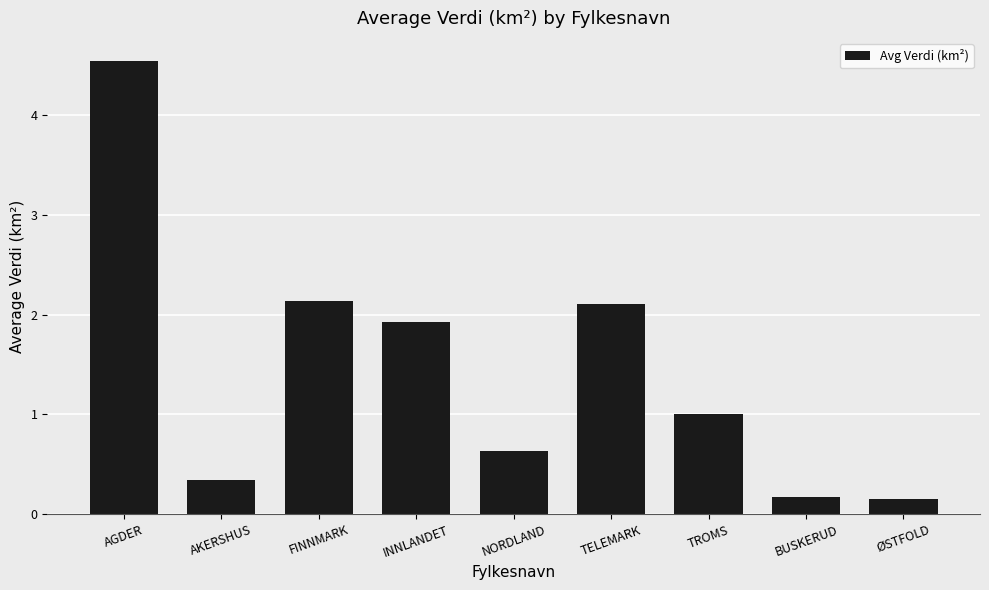

What is the label of the 1st bar from the left?

AGDER